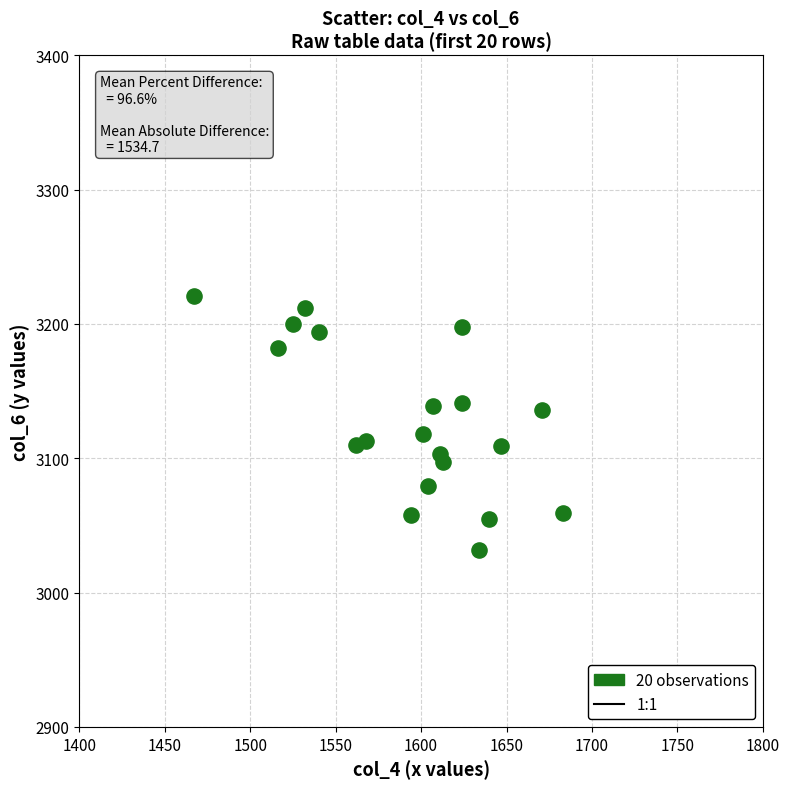

What is the range of Y values (max minus min)?

189